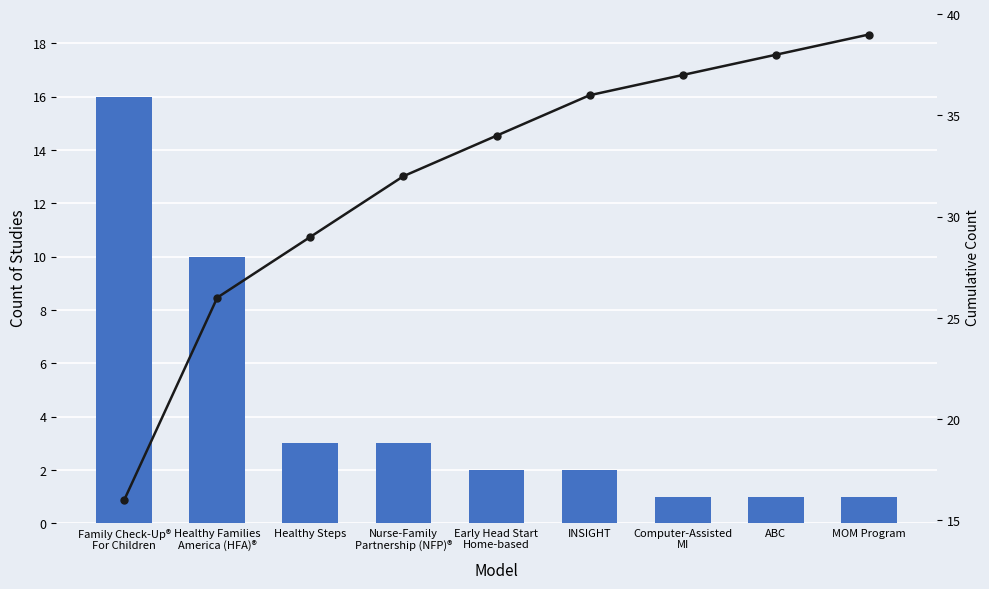

What is the minimum value shown in the chart?

1